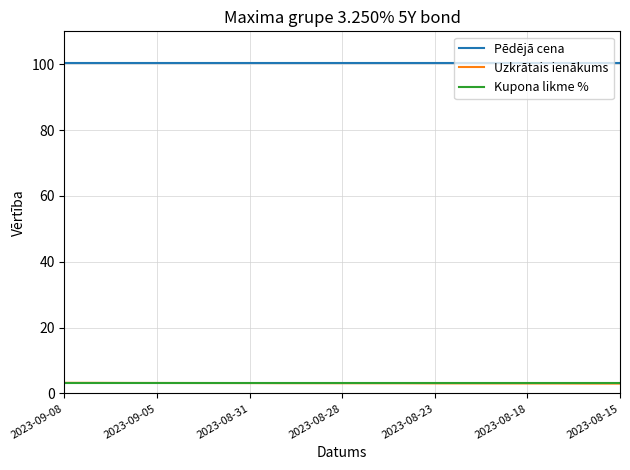

What is the maximum value shown in the chart?

100.4